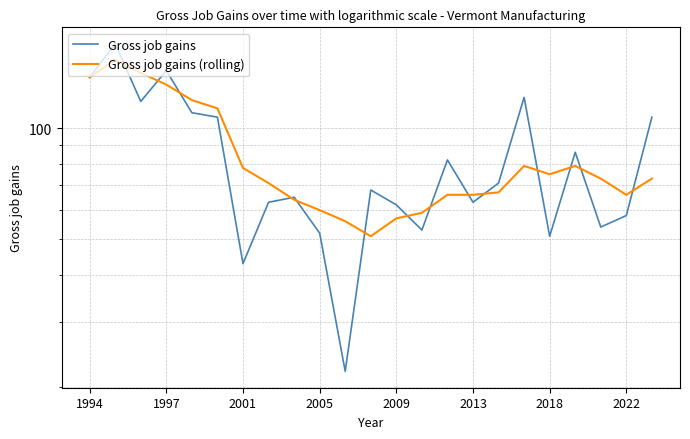

What is the difference between the highest and lowest values at 14?

16